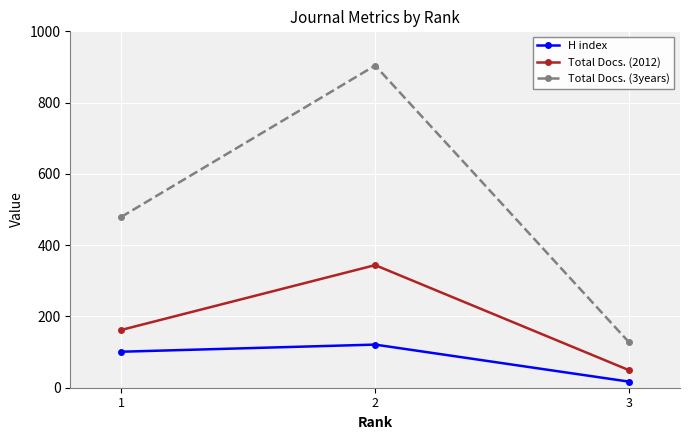

Is it true that Total Docs. (3years) equals 171 at 1?

False